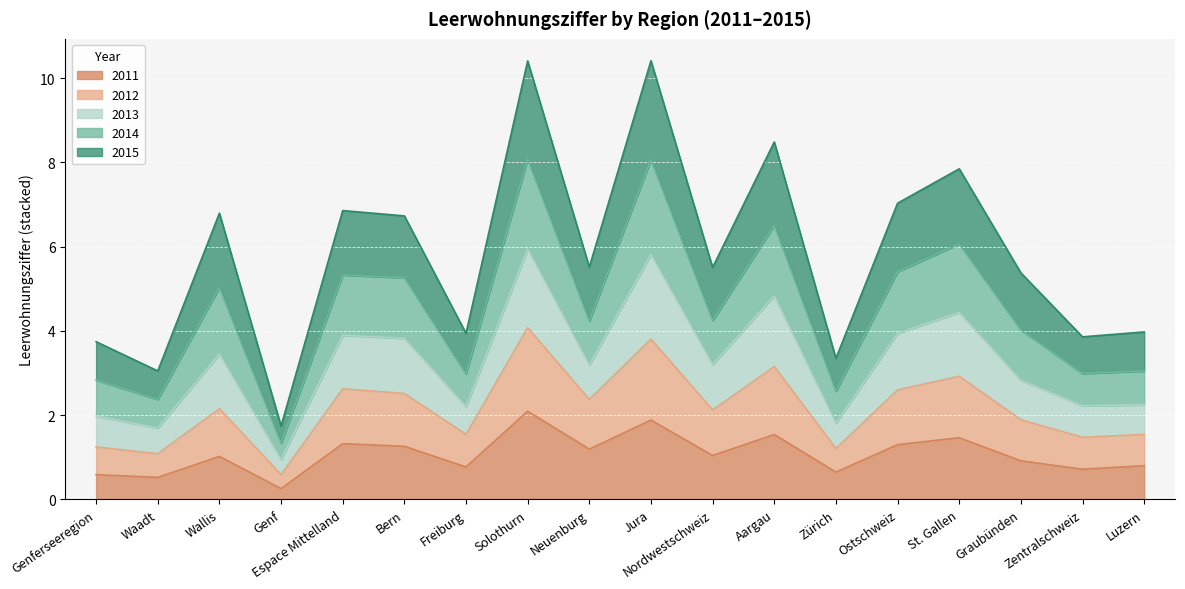

Where does the 2014 series first go above 4?

Wallis